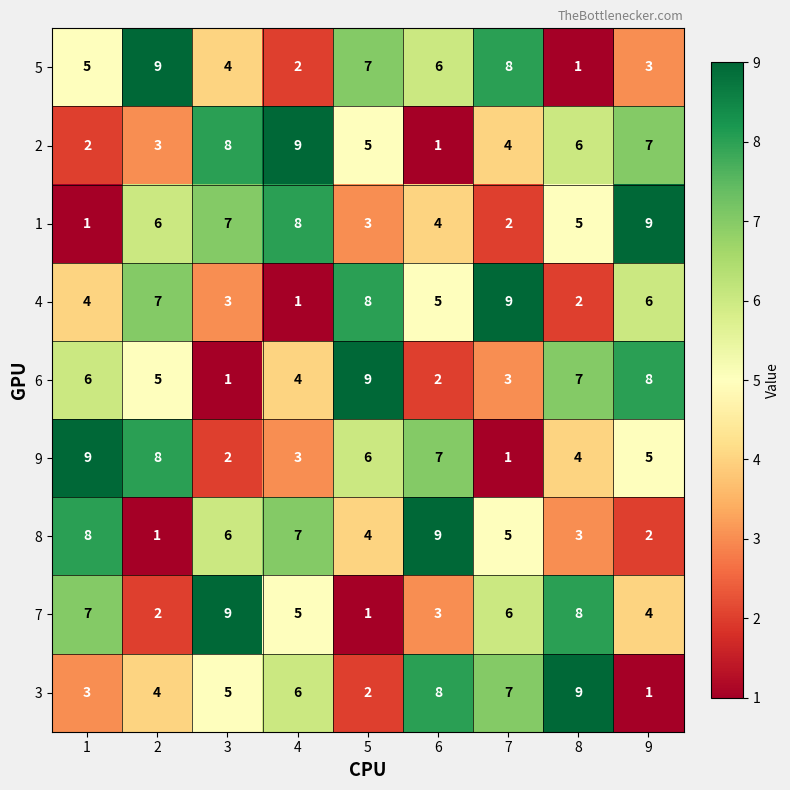

How many values in the 5 series are below 5?

4